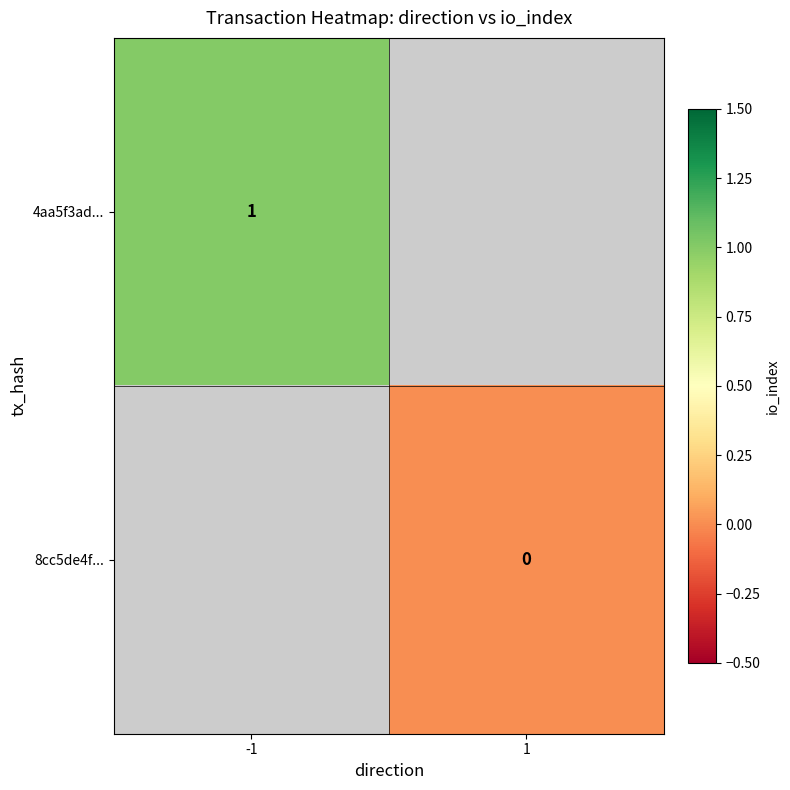

True or false: 4aa5f3ad... has a value of 1 at -1.

True